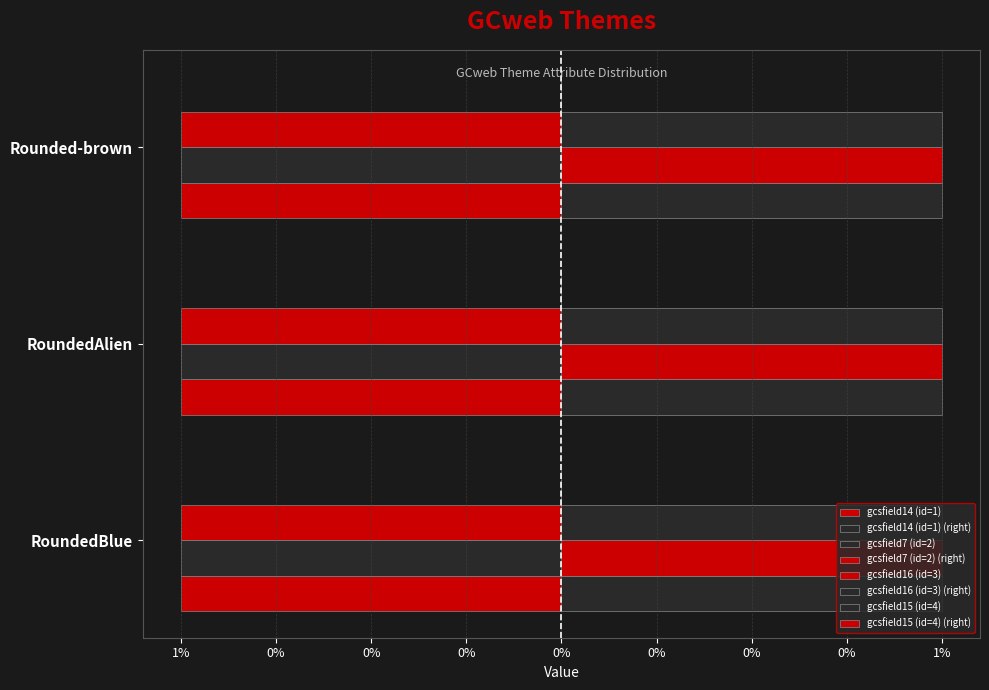

The gcsfield16 (id=3) series shows 2 at Rounded-brown. True or false?

False